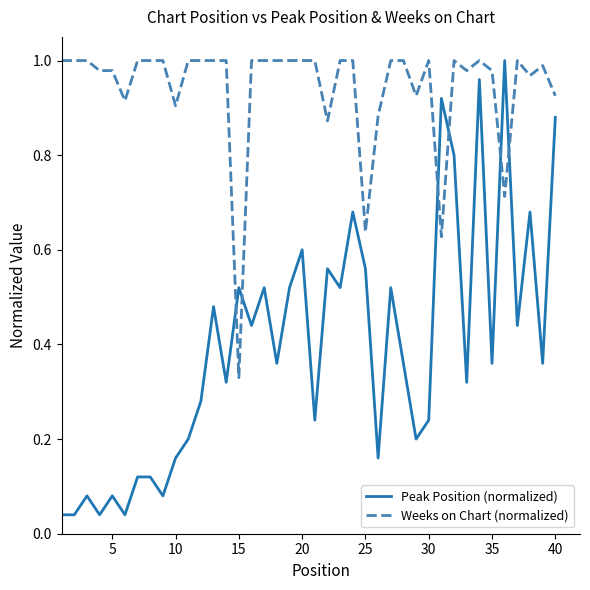

Which series has the largest total across all categories?

Weeks on Chart (normalized)